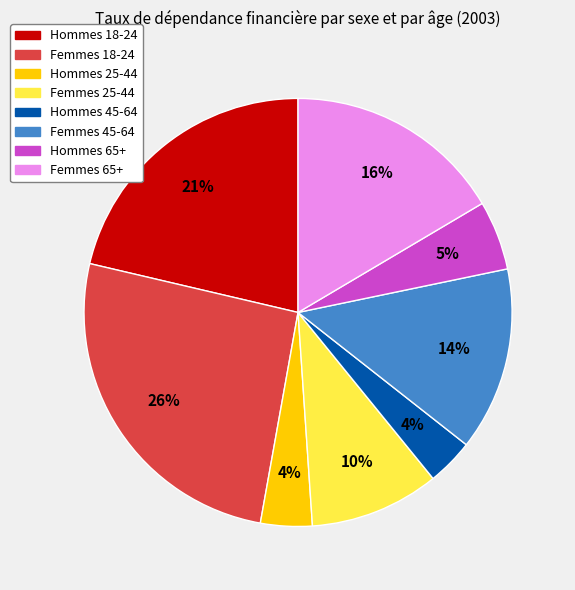

To the nearest percent, what is the combined percentage of Hommes 18-24 and Femmes 25-44?

31%